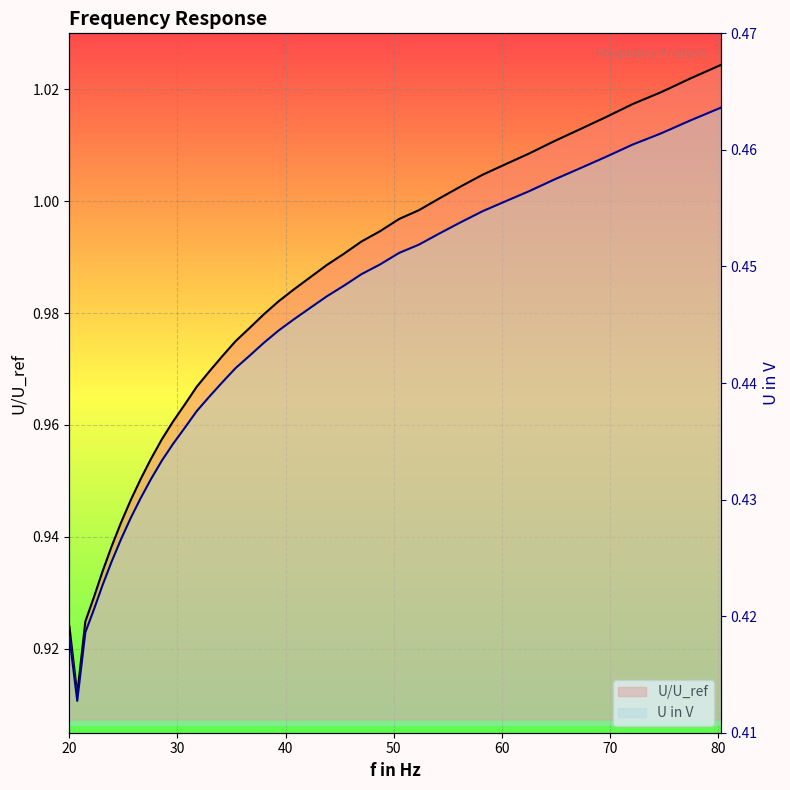

Between 27 and 38, which series saw the biggest shift?

U/U_ref